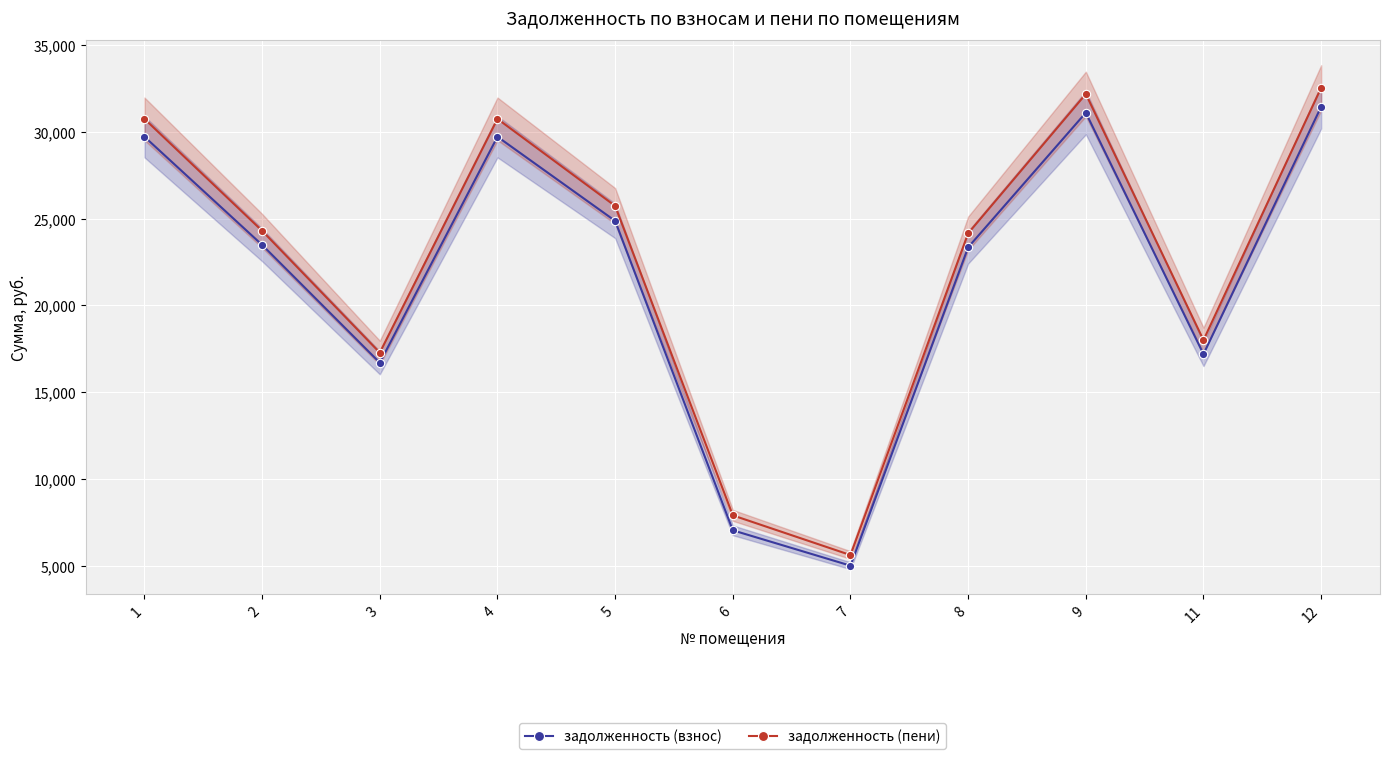

What is the total value across all series at 7?

10608.0